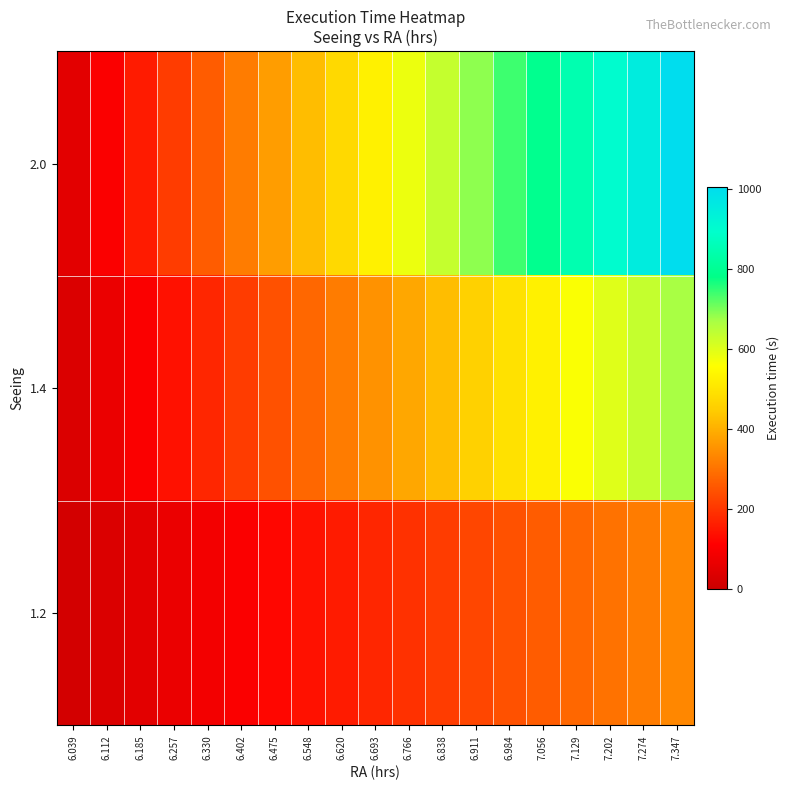

Rank the series by their maximum value, from highest to lowest.

2.0, 1.4, 1.2